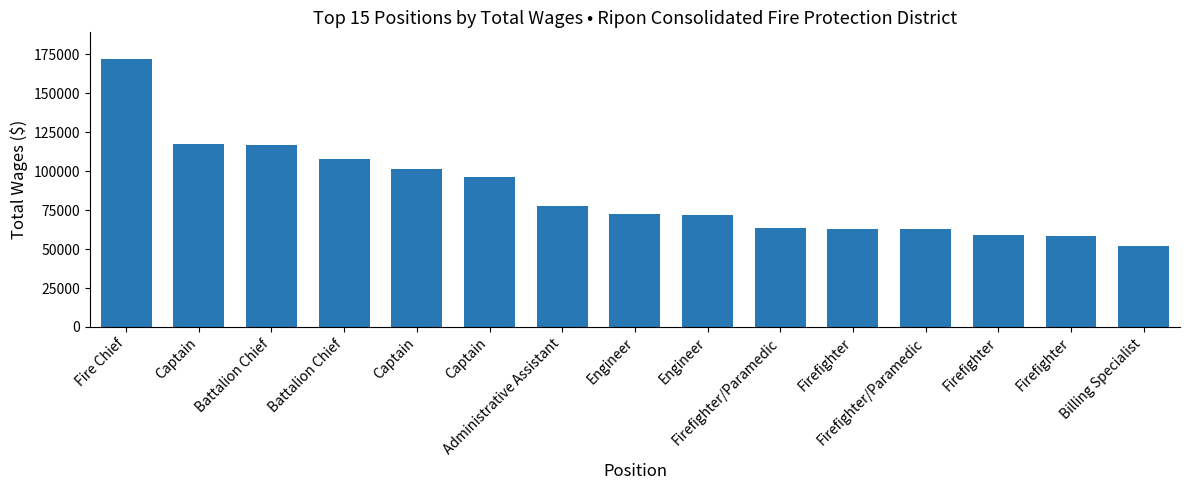

Count the number of data series in this chart.

1